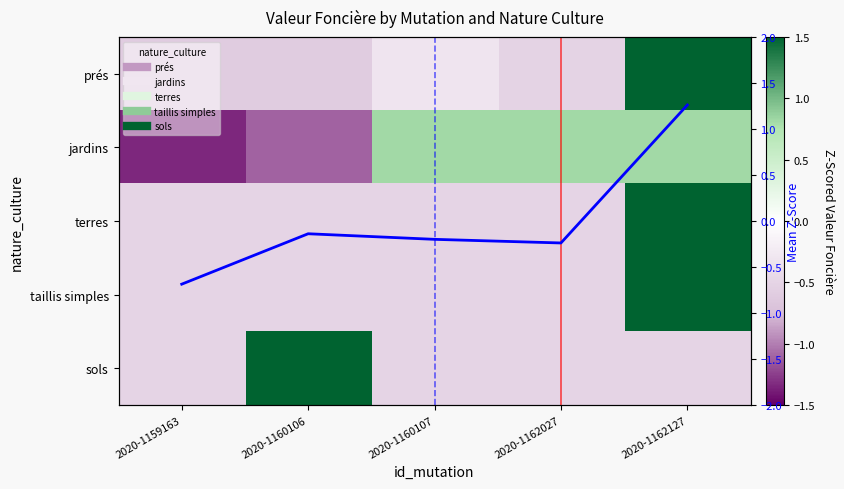

What is the difference between the highest and lowest values at 2020-1162127?

2.5